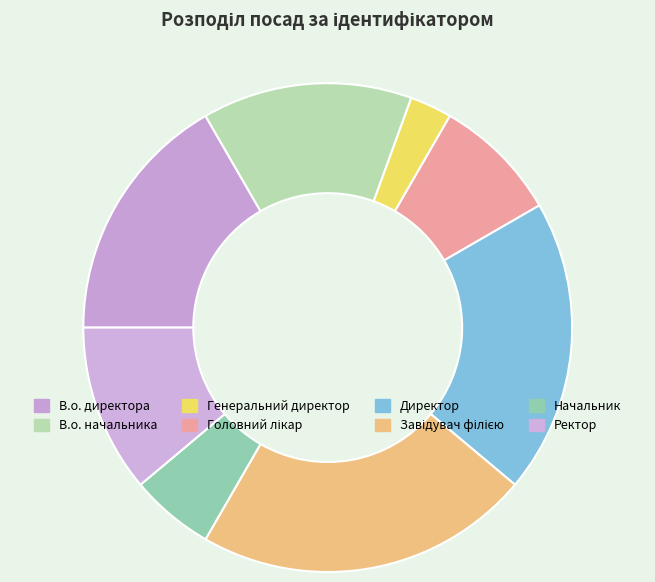

How many slices are in this pie chart?

8